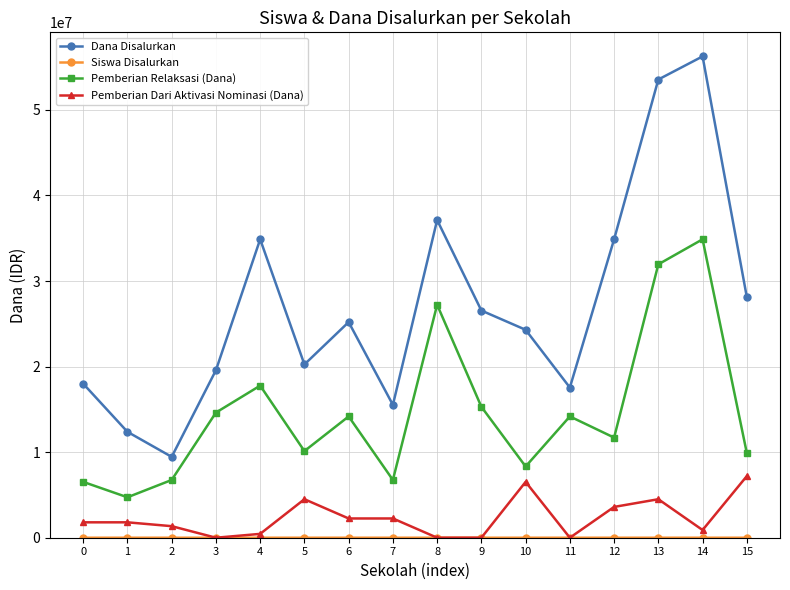

What is the value of the Pemberian Relaksasi (Dana) point at the 15th from the left?

34875000